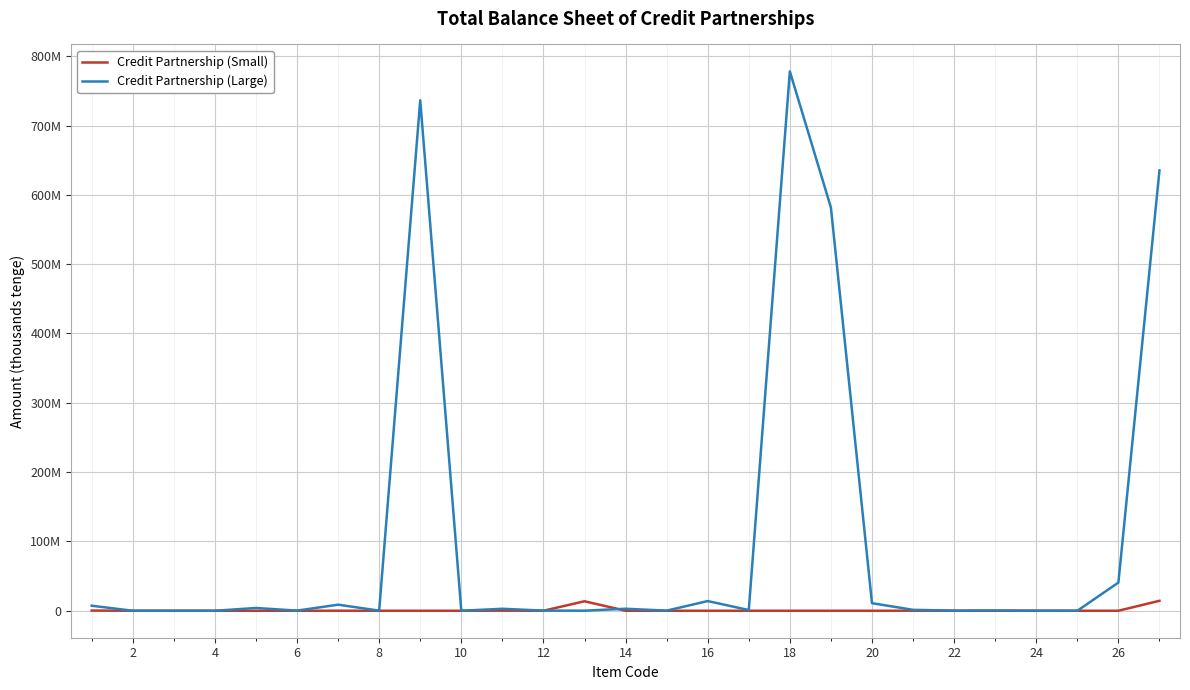

List the series in order of their overall mean, highest first.

Credit Partnership (Large), Credit Partnership (Small)